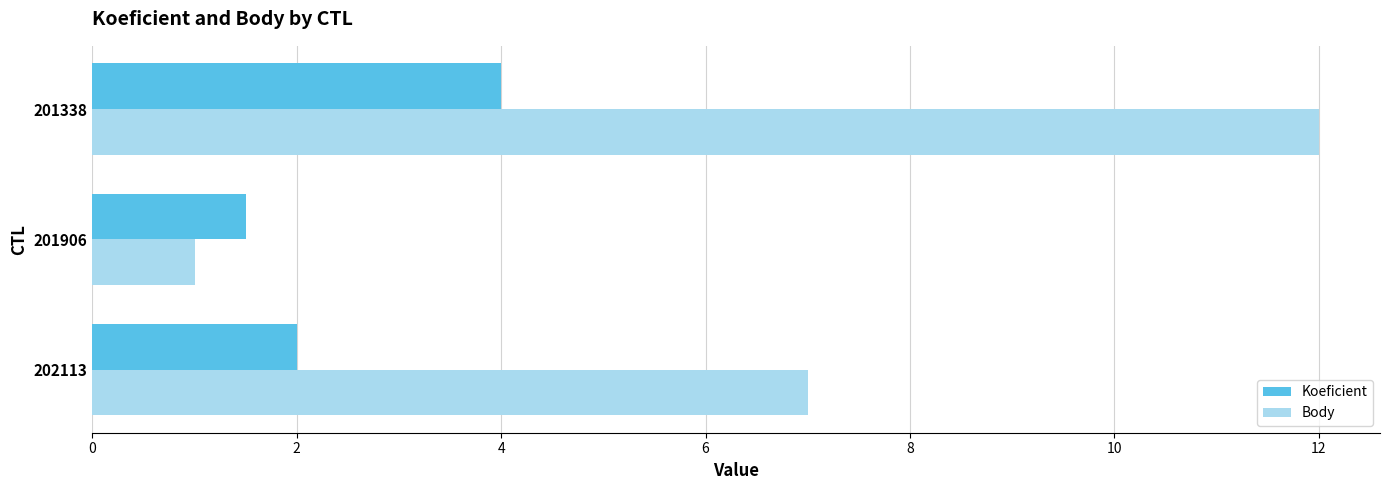

Between 202113 and 201906, which series saw the biggest shift?

Body